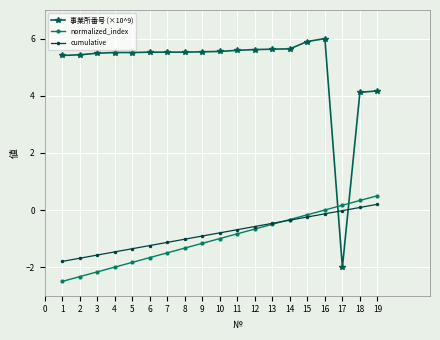

Rank the categories by normalized_index value from highest to lowest.

19, 18, 17, 16, 15, 14, 13, 12, 11, 10, 9, 8, 7, 6, 5, 4, 3, 2, 1